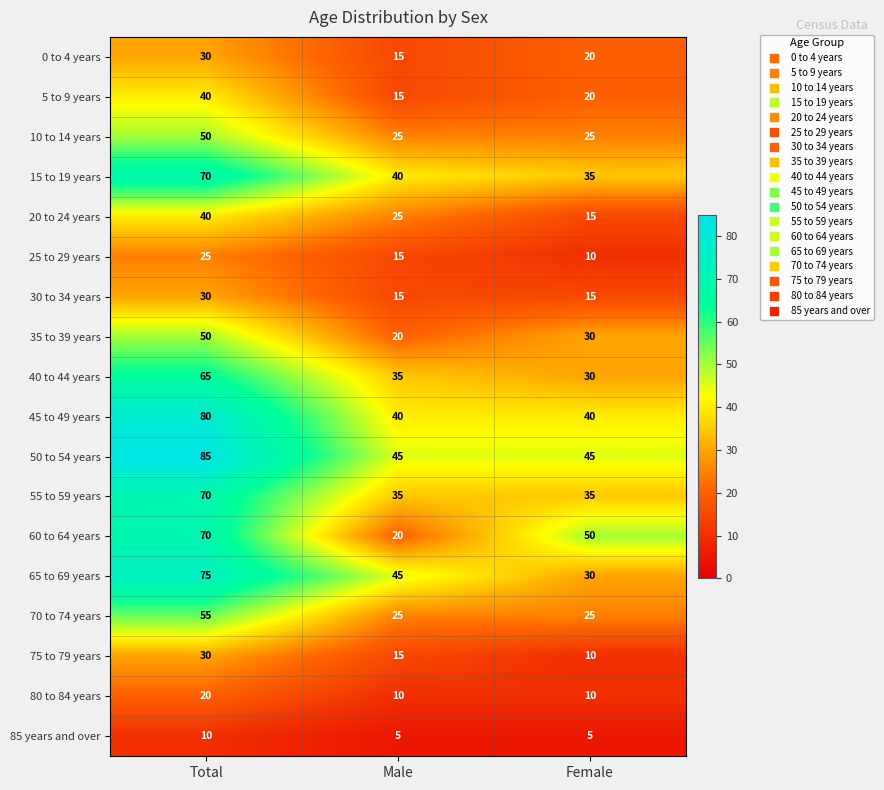

What is the difference between the highest and lowest values at Total?

75